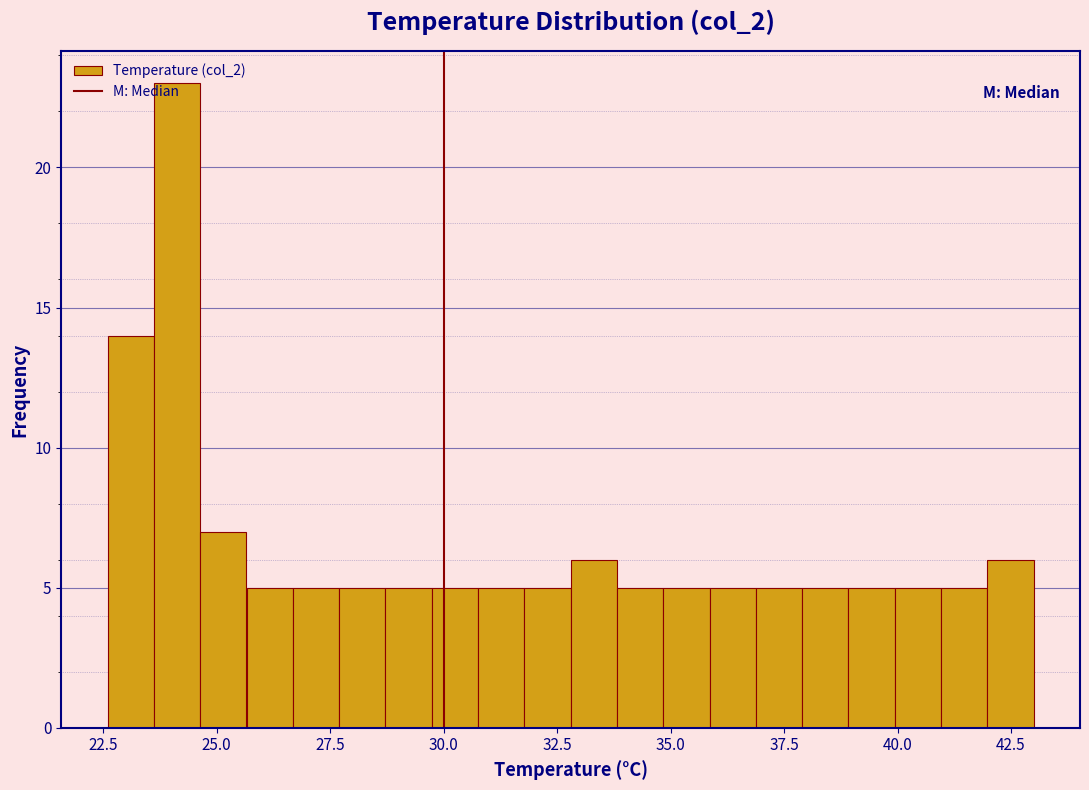

Read against the x-axis, roughly where is the centre of the tallest bar?

24.0